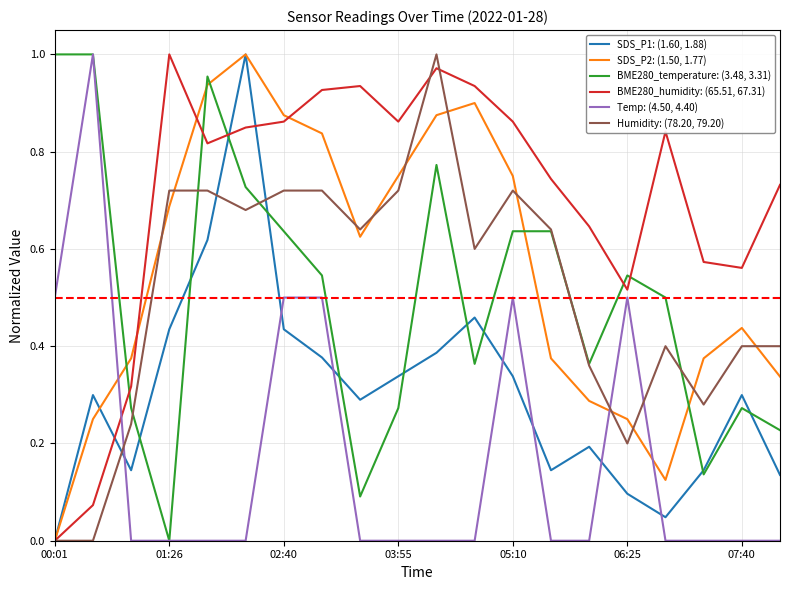

After their last crossing, which series has the higher values: SDS_P2: (1.50, 1.77) or Temp: (4.50, 4.40)?

SDS_P2: (1.50, 1.77)